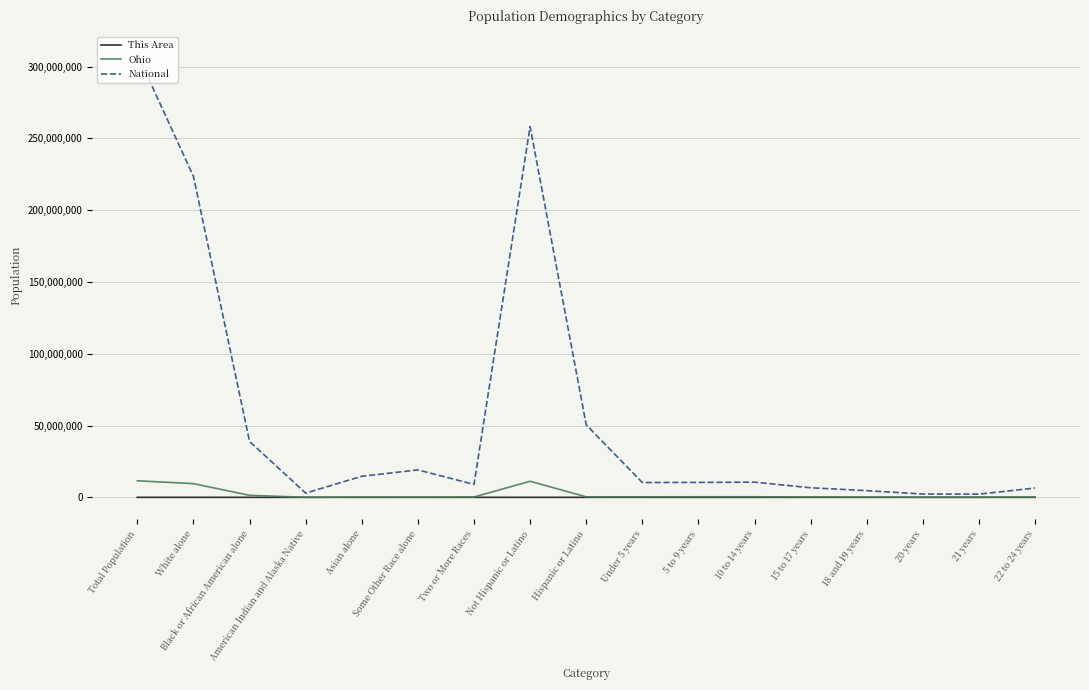

Which series has the largest range (max minus min)?

National